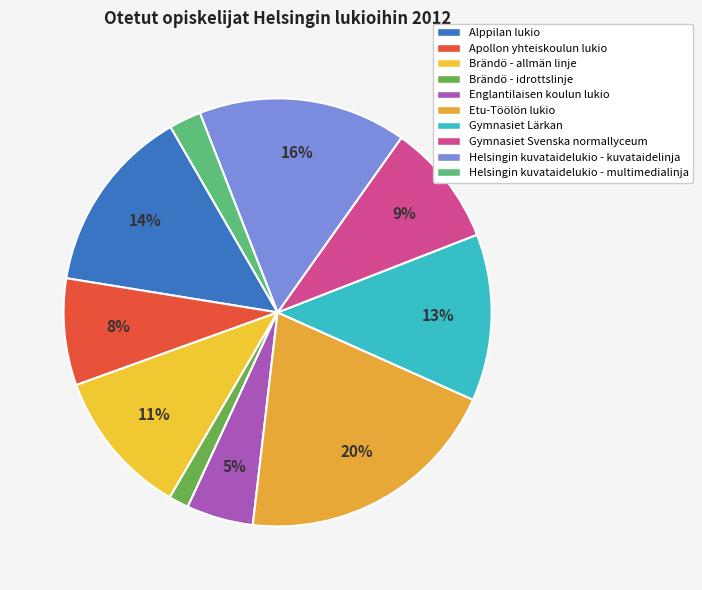

Does Alppilan lukio represent more than half of the total?

No